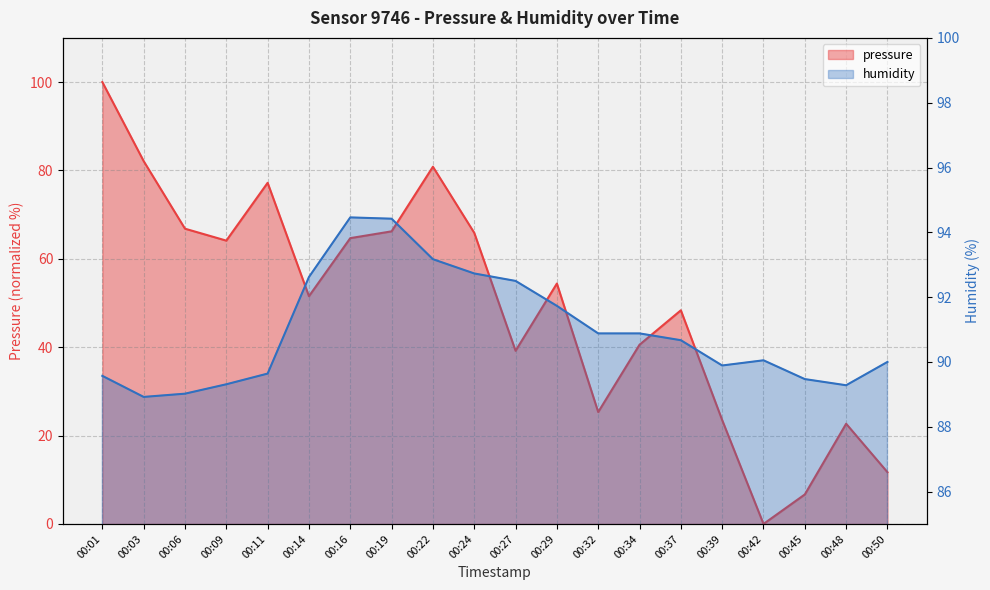

Rank the series by their maximum value, from lowest to highest.

humidity, pressure